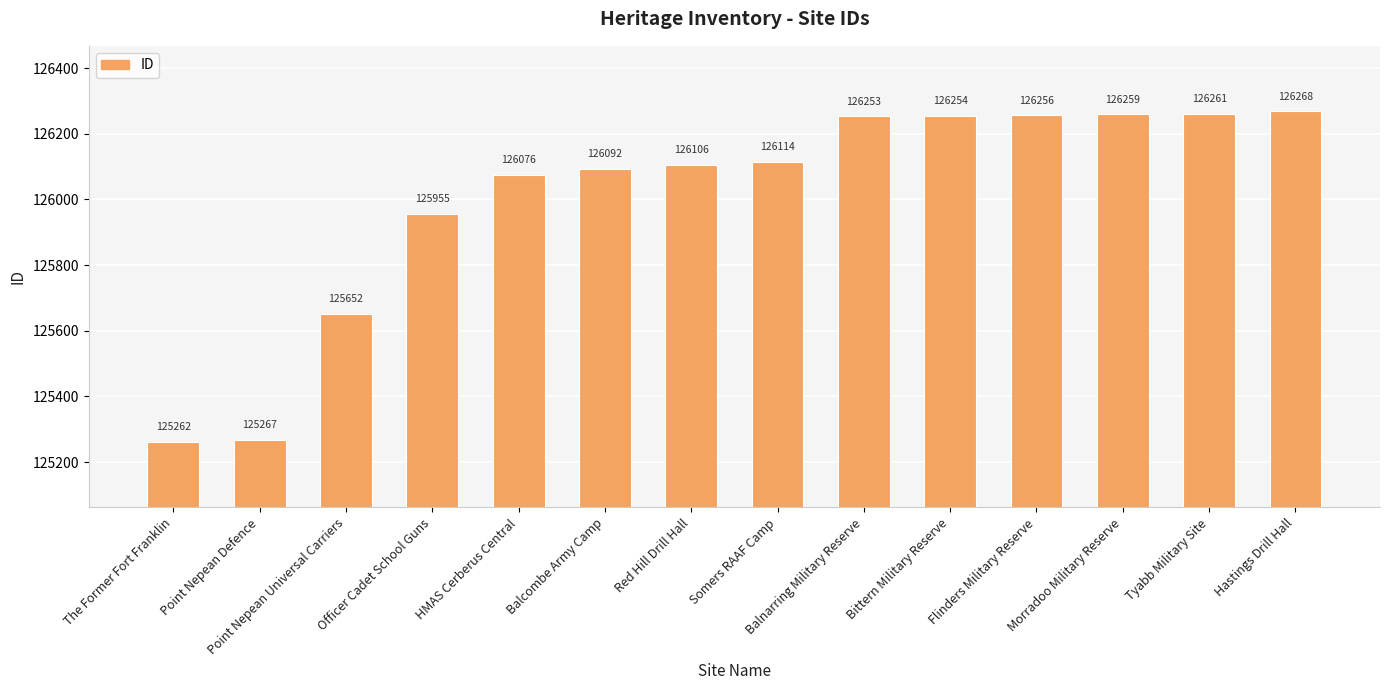

Reading left to right, transcribe all the data shown in this chart.

125262	125267	125652	125955	126076	126092	126106	126114	126253	126254	126256	126259	126261	126268